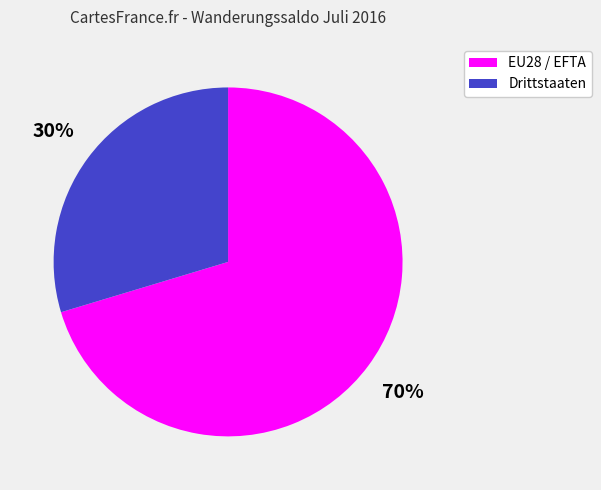

Which has a higher value, EU28 / EFTA or Drittstaaten?

EU28 / EFTA